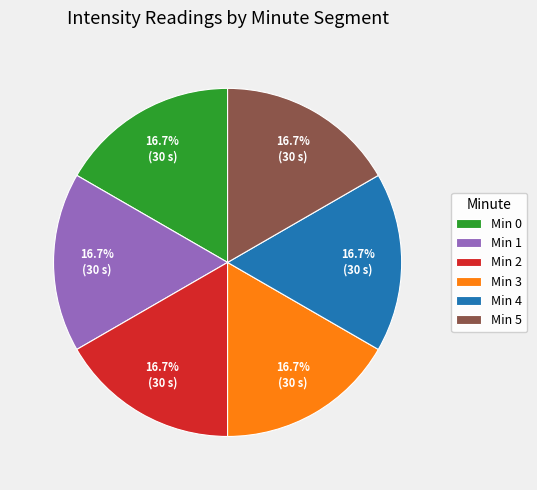

How many slices are in this pie chart?

6